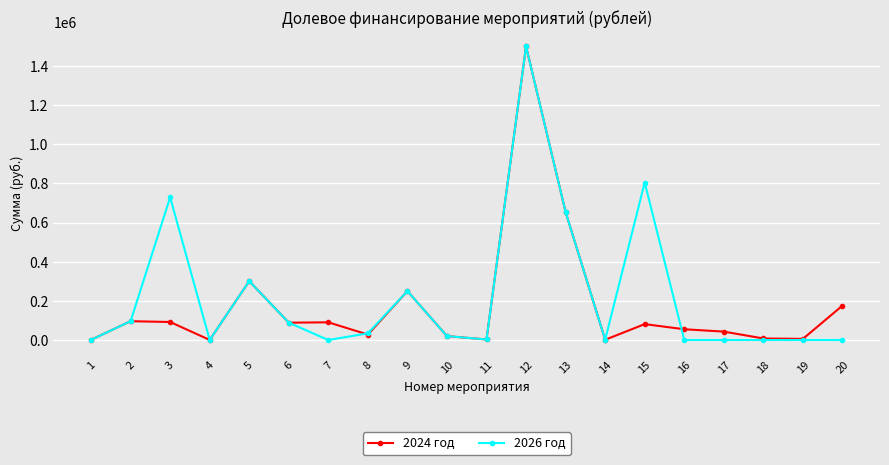

True or false: 2024 год has more than 0 interior local peaks.

True